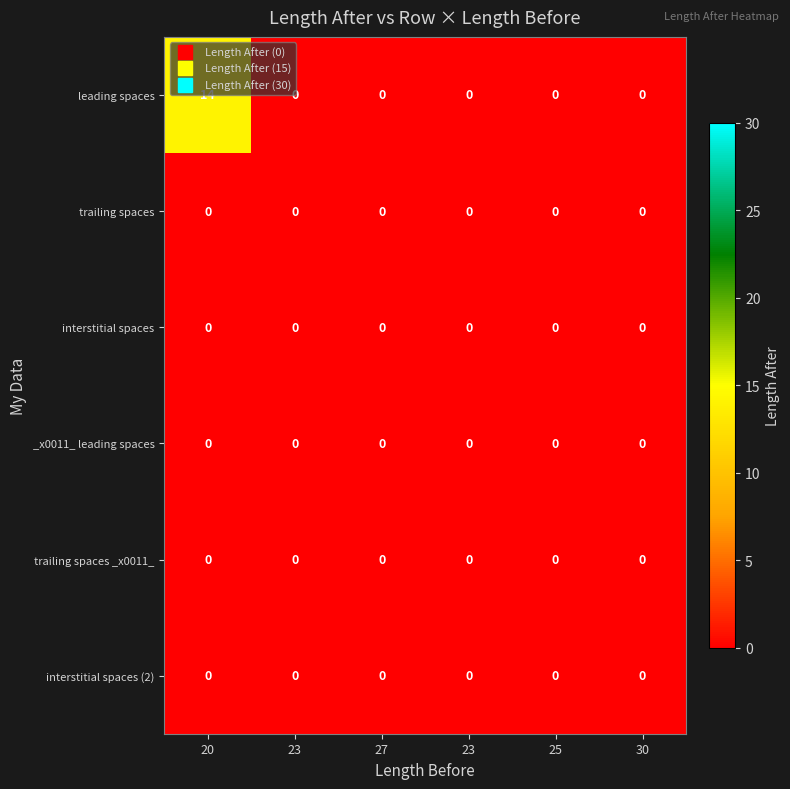

How many distinct data groups are displayed?

6